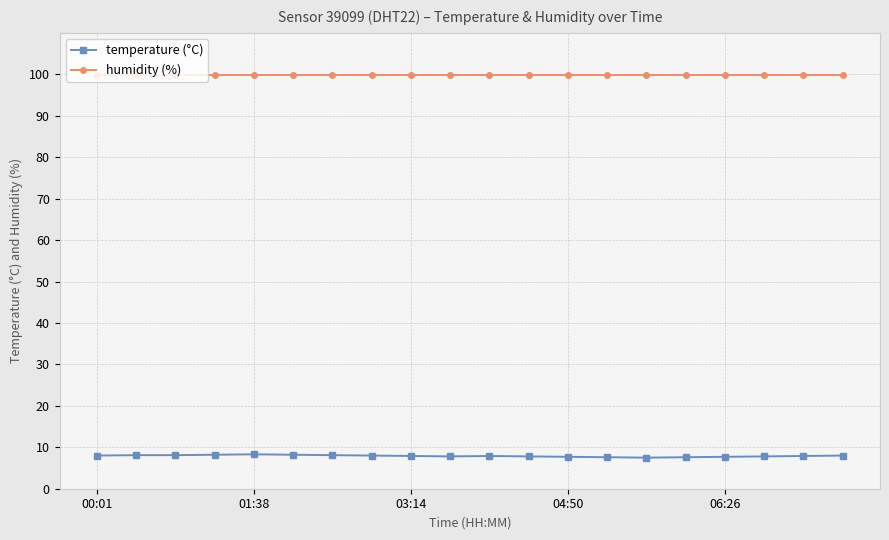

What is the maximum value for temperature (°C)?

8.3